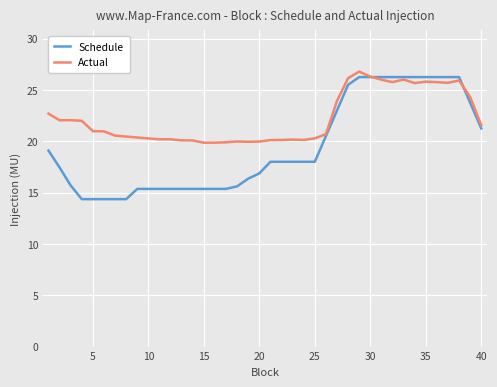

True or false: Actual and Schedule cross at least once.

True